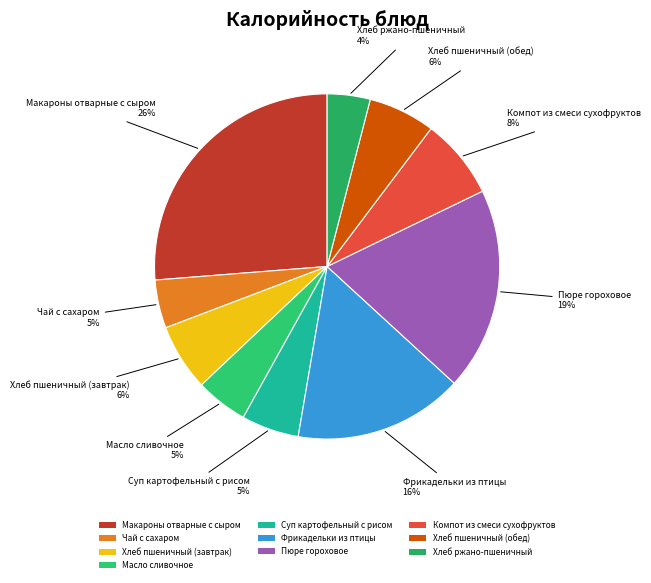

Does Чай с сахаром account for over 50% of the chart?

No